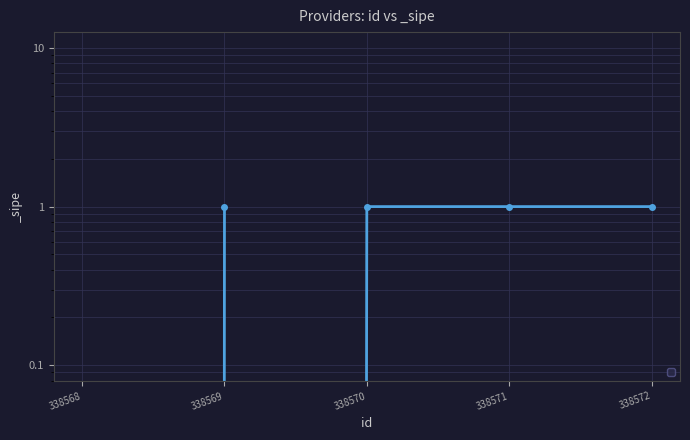

How many lines are shown in the chart?

1